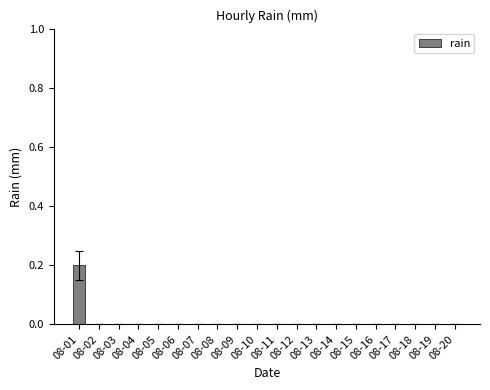

How many values are between 0 and 1?

20